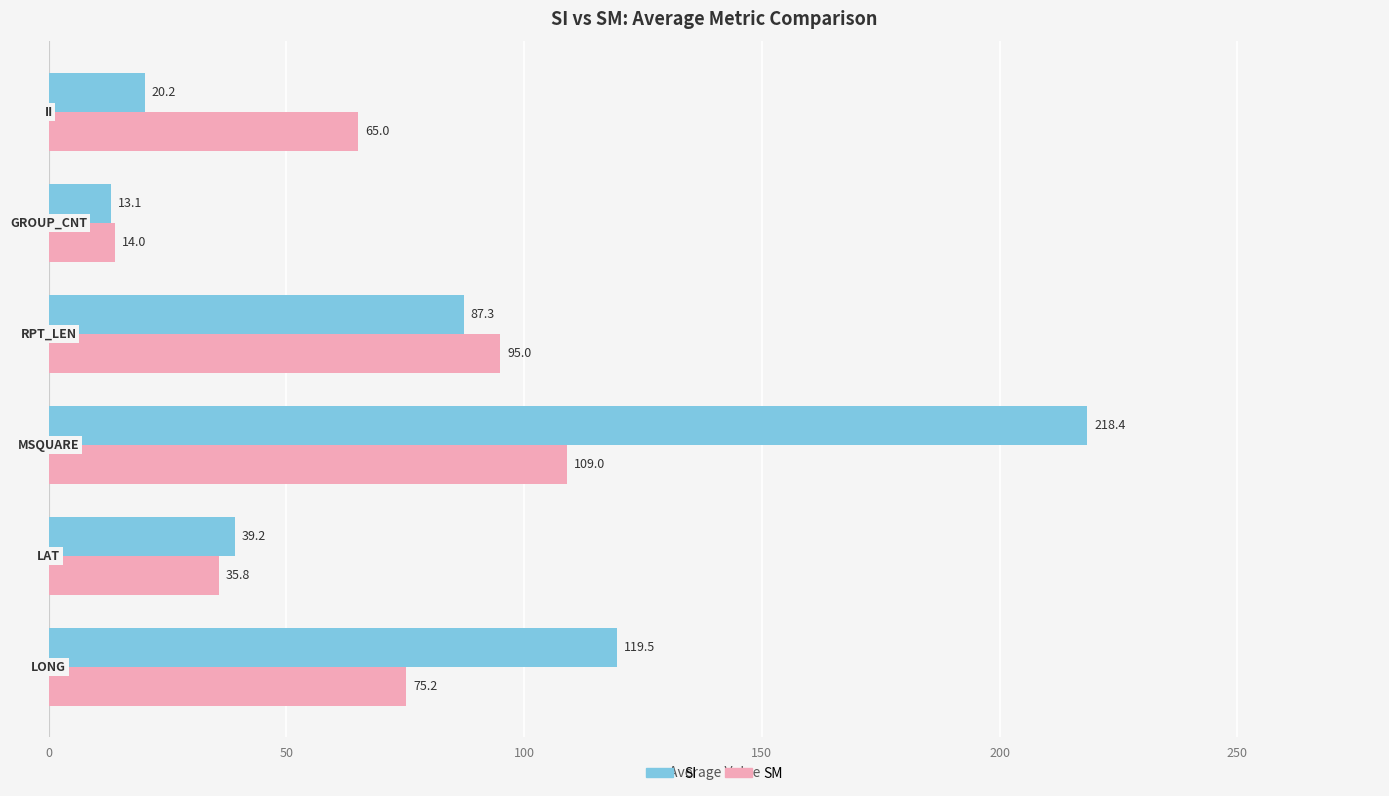

What is the maximum value shown in the chart?

218.4